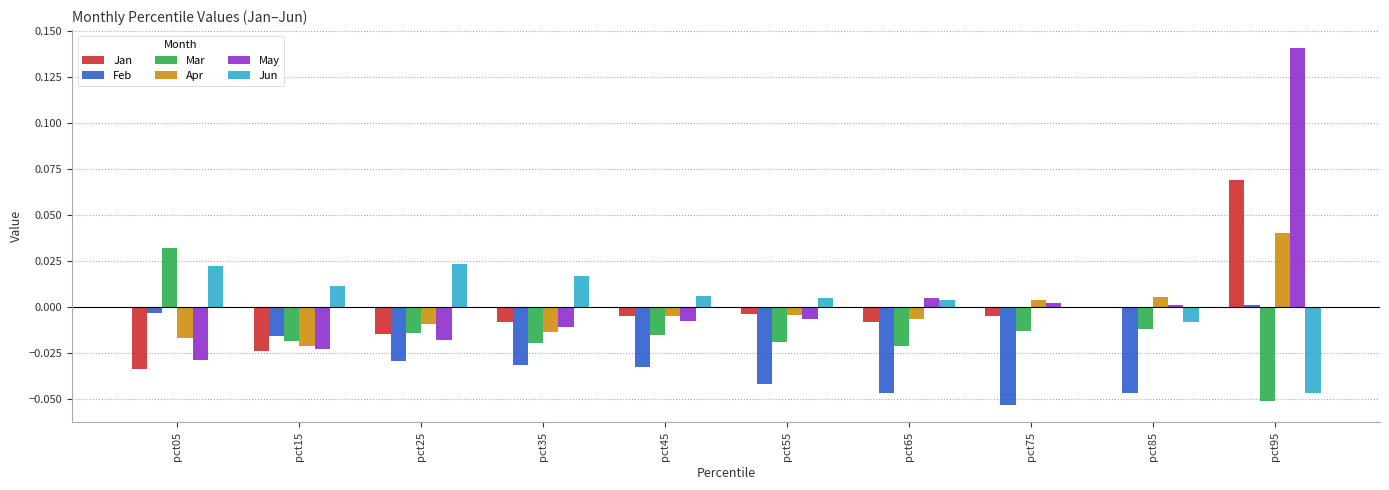

Is the value of May at pct35 greater than the value of Apr at pct15?

Yes